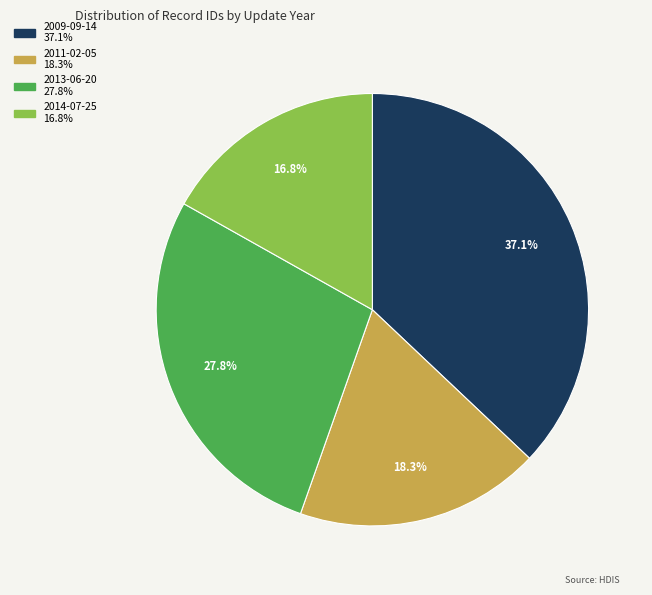

Is there a majority slice in this chart?

No